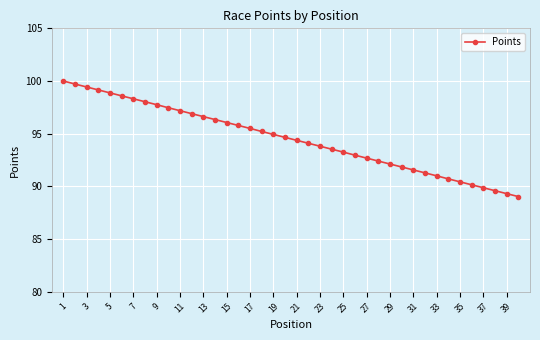

What is the difference between the maximum and minimum values?

11.0